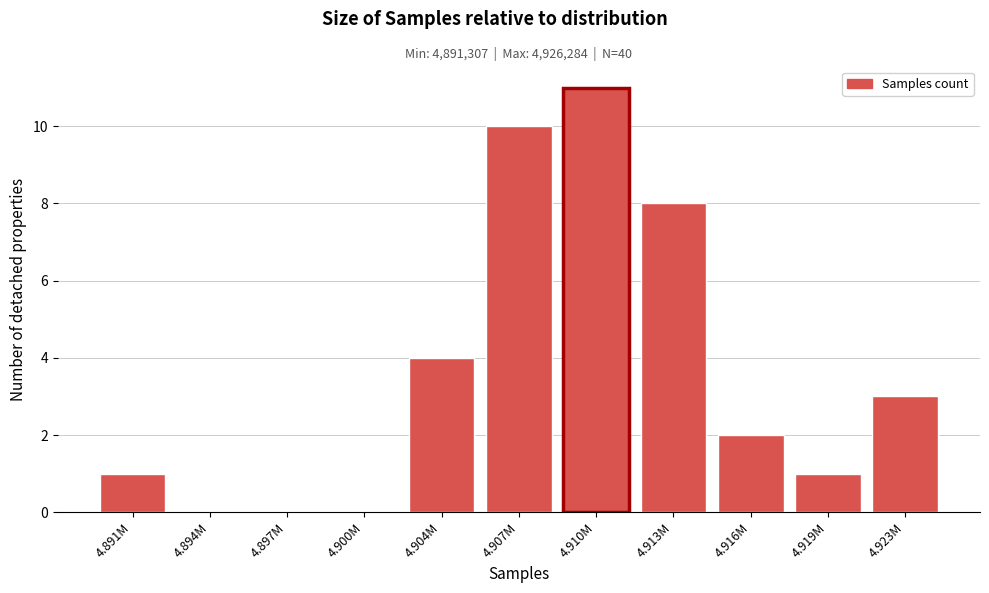

Reading left to right, what are all the values shown in this chart?

4.891M=1	4.894M=0	4.897M=0	4.900M=0	4.904M=4	4.907M=10	4.910M=11	4.913M=8	4.916M=2	4.919M=1	4.923M=3